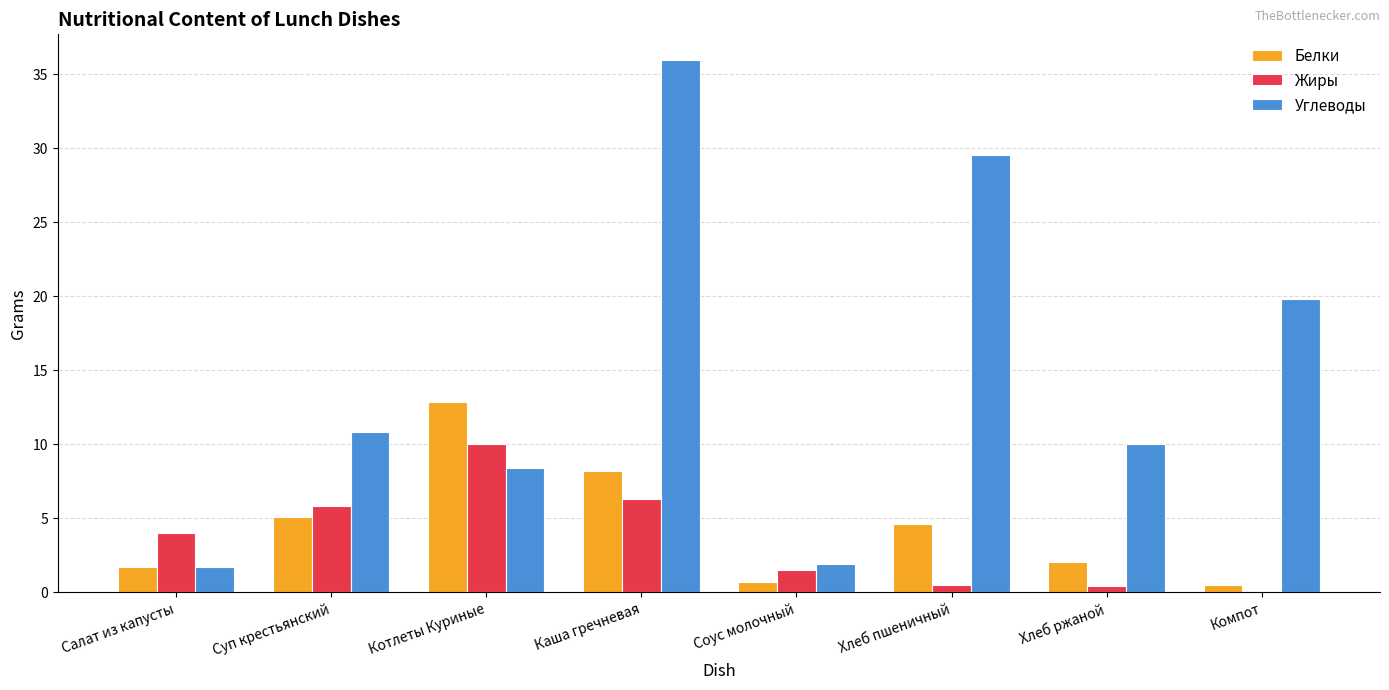

The Белки series shows 2.1 at Каша гречневая. True or false?

False